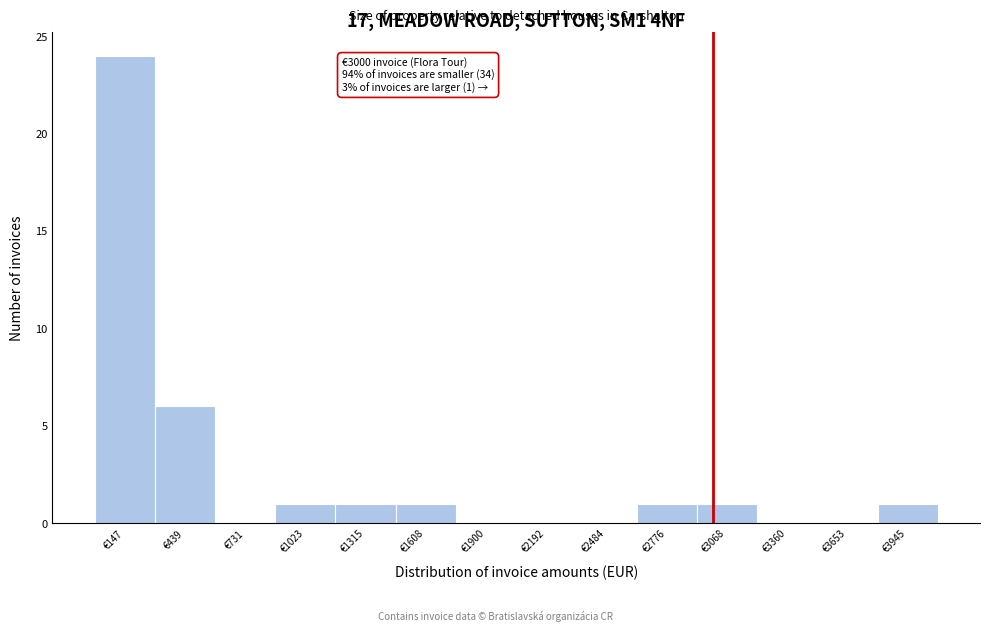

Over which range of the x-axis is the bar tallest?

0 to 300